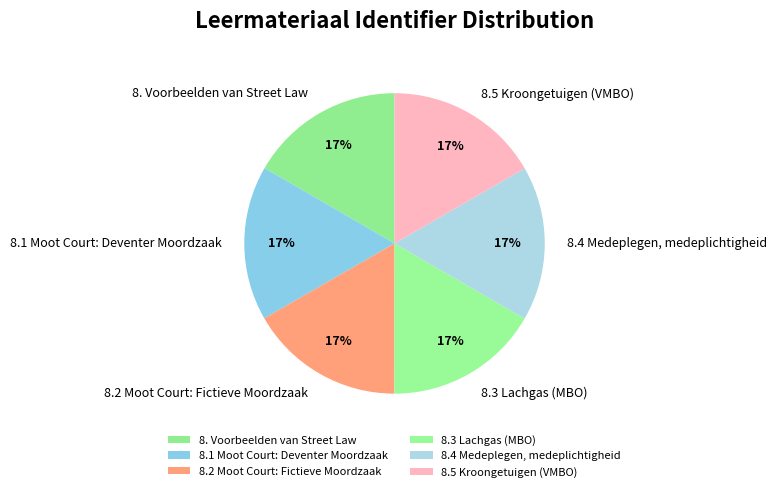

Approximately how many times larger is the value at 8.1 Moot Court: Deventer Moordzaak compared to 8.5 Kroongetuigen (VMBO)?

1.0